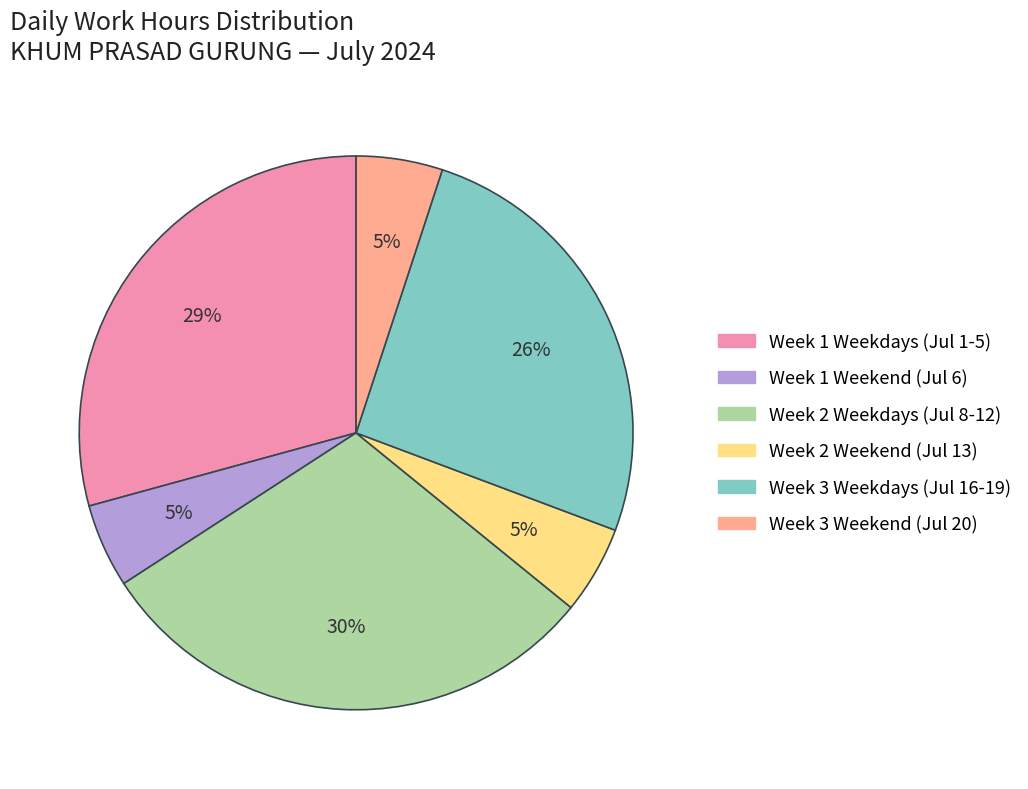

Is there a majority slice in this chart?

No